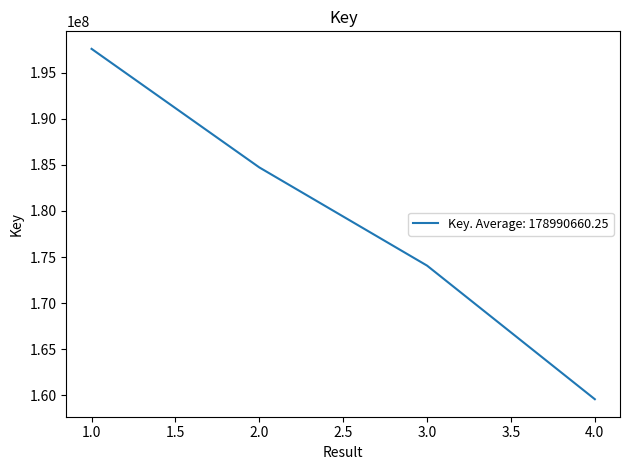

True or false: the data has more than 0 interior local peaks.

False